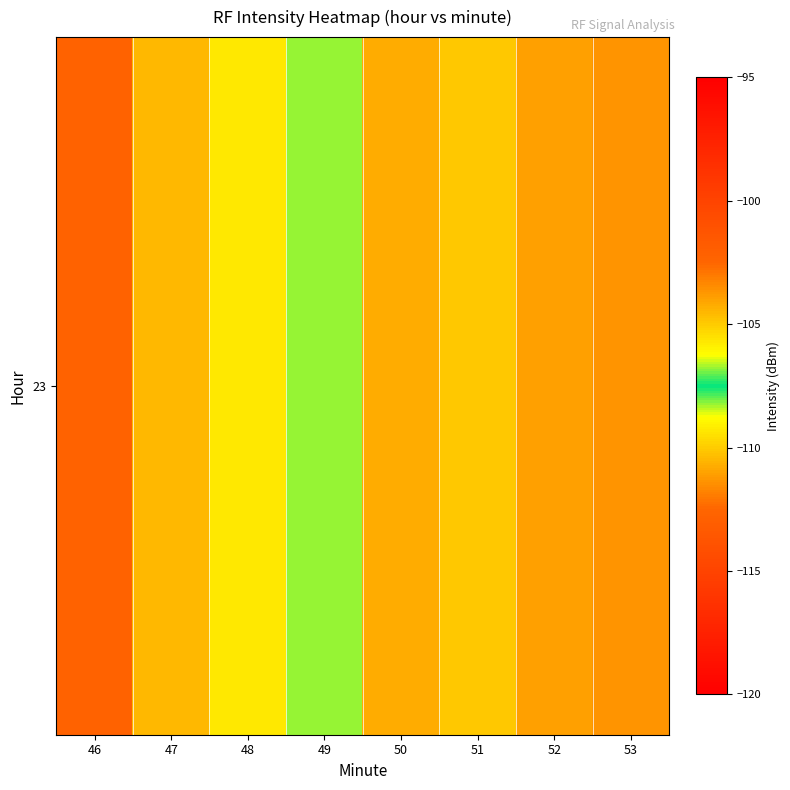

Which category has the lowest value across all series?

46